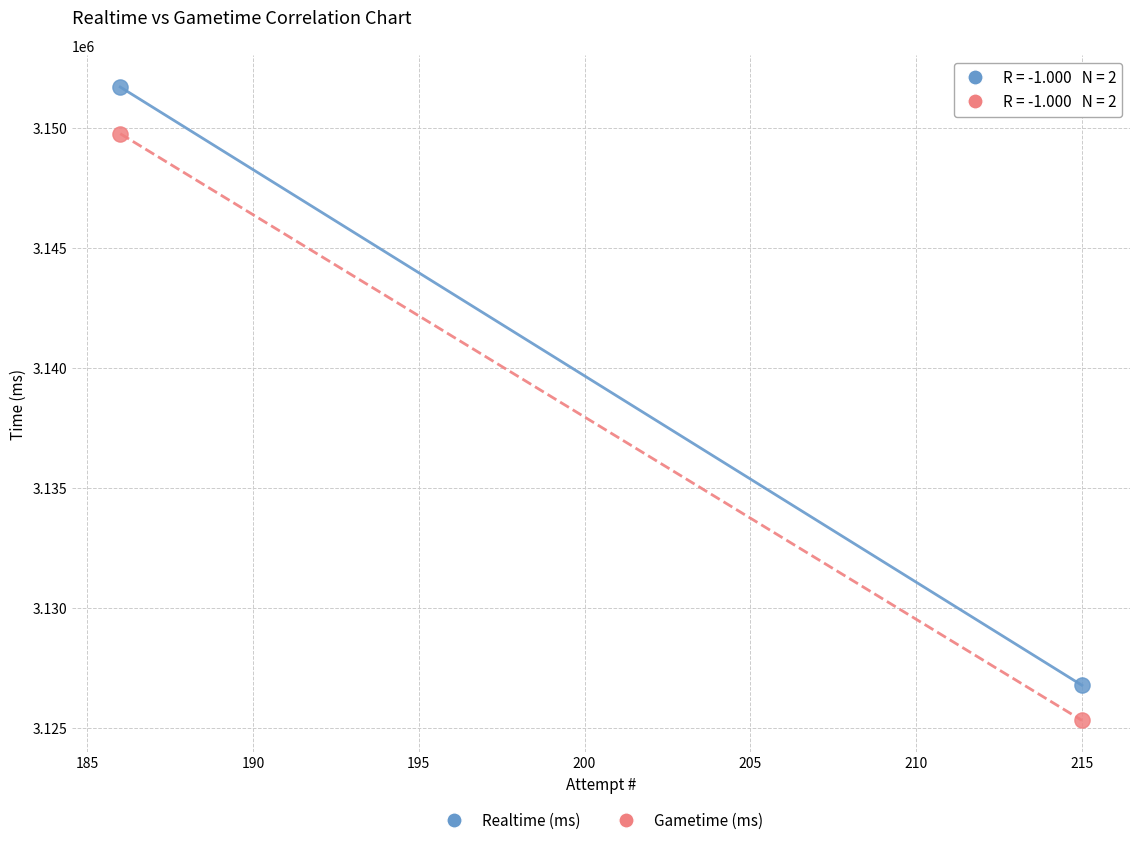

What are all the series names shown in the legend?

Realtime (ms), Gametime (ms)